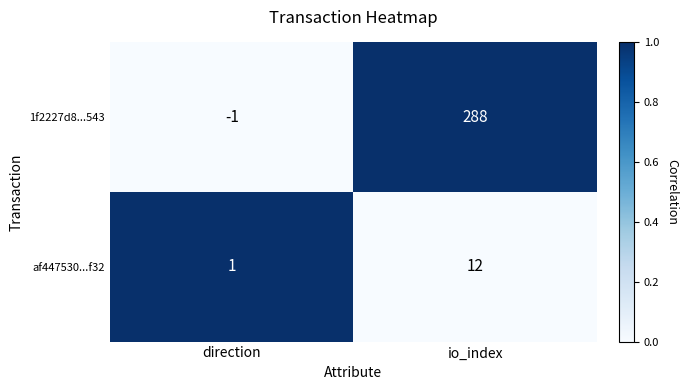

What is the total value across all series at io_index?

300